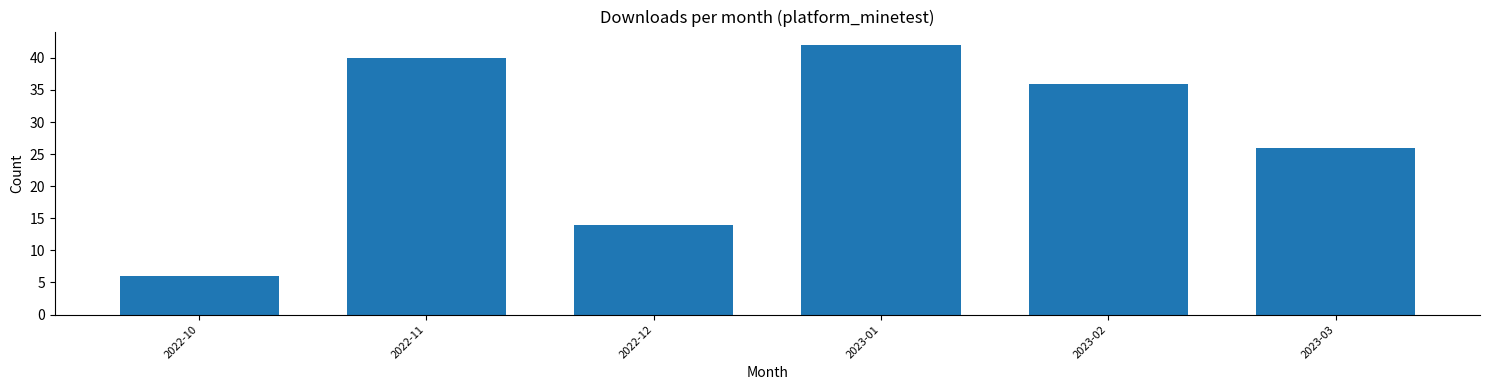

Reading left to right, transcribe all the data shown in this chart.

2022-10=6	2022-11=40	2022-12=14	2023-01=42	2023-02=36	2023-03=26